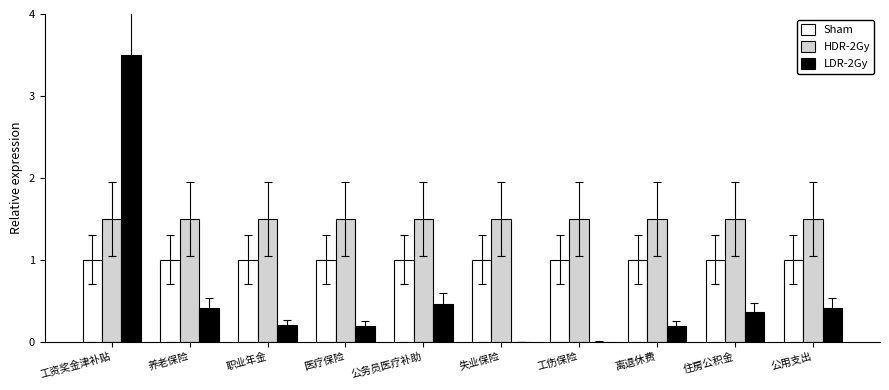

Is the value of LDR-2Gy at 公用支出 greater than the value of Sham at 职业年金?

No